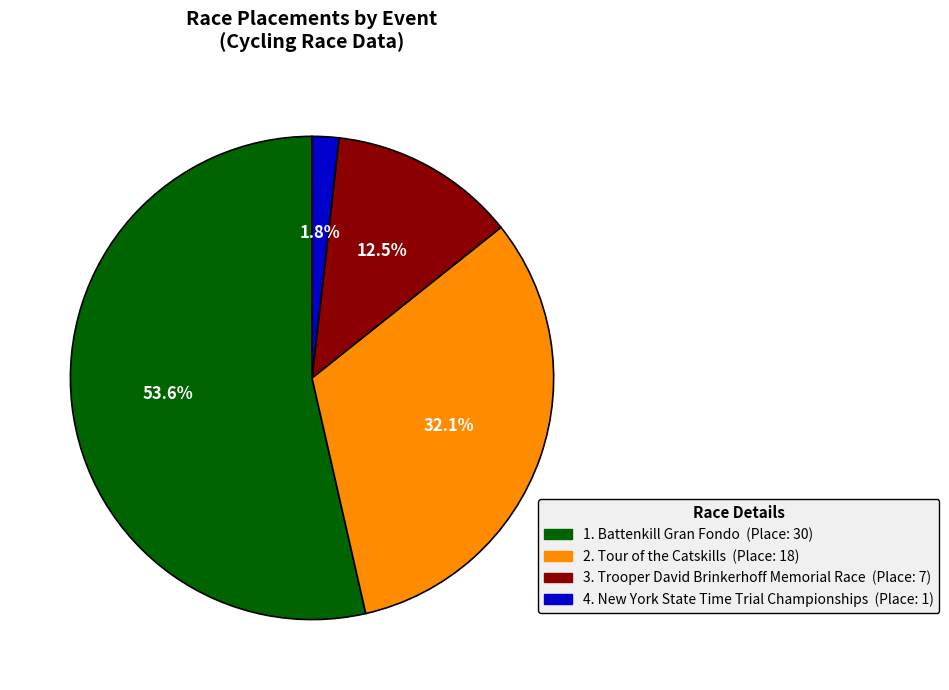

Is there a majority slice in this chart?

Yes